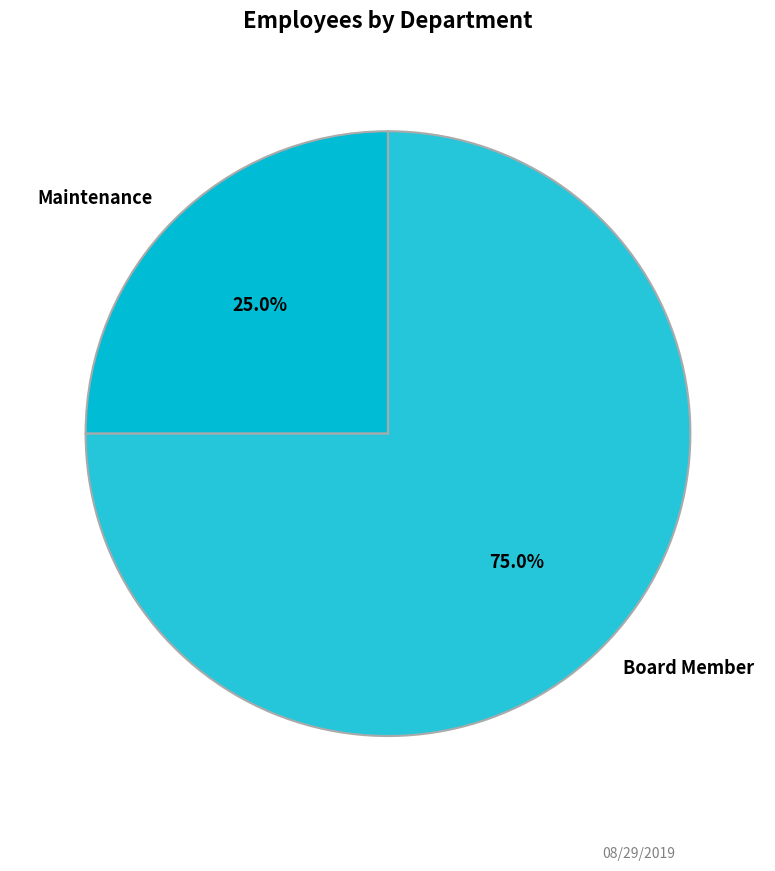

What is the majority slice?

Board Member